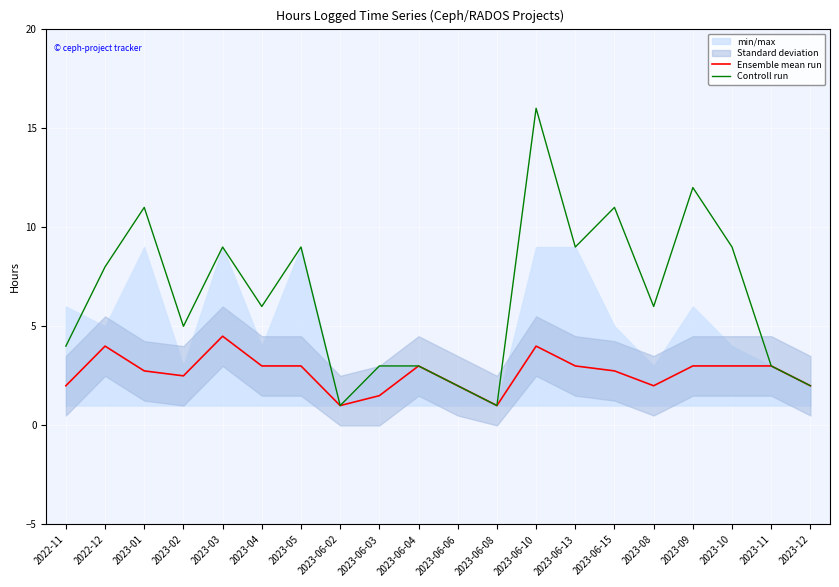

Where is the first local minimum for Controll run?

2023-02